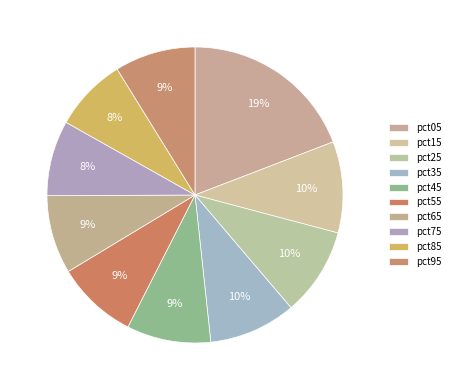

To the nearest percent, what is the average slice percentage?

10%